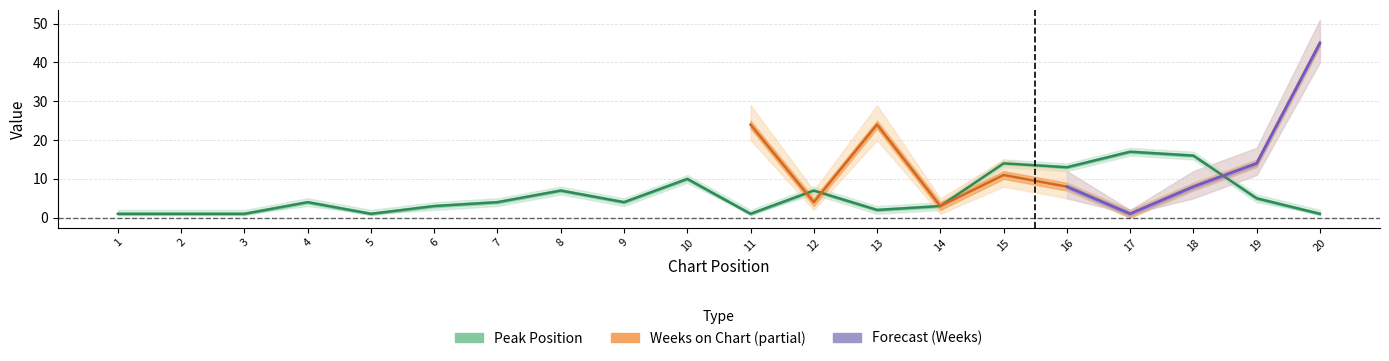

Where is the first local maximum?

4